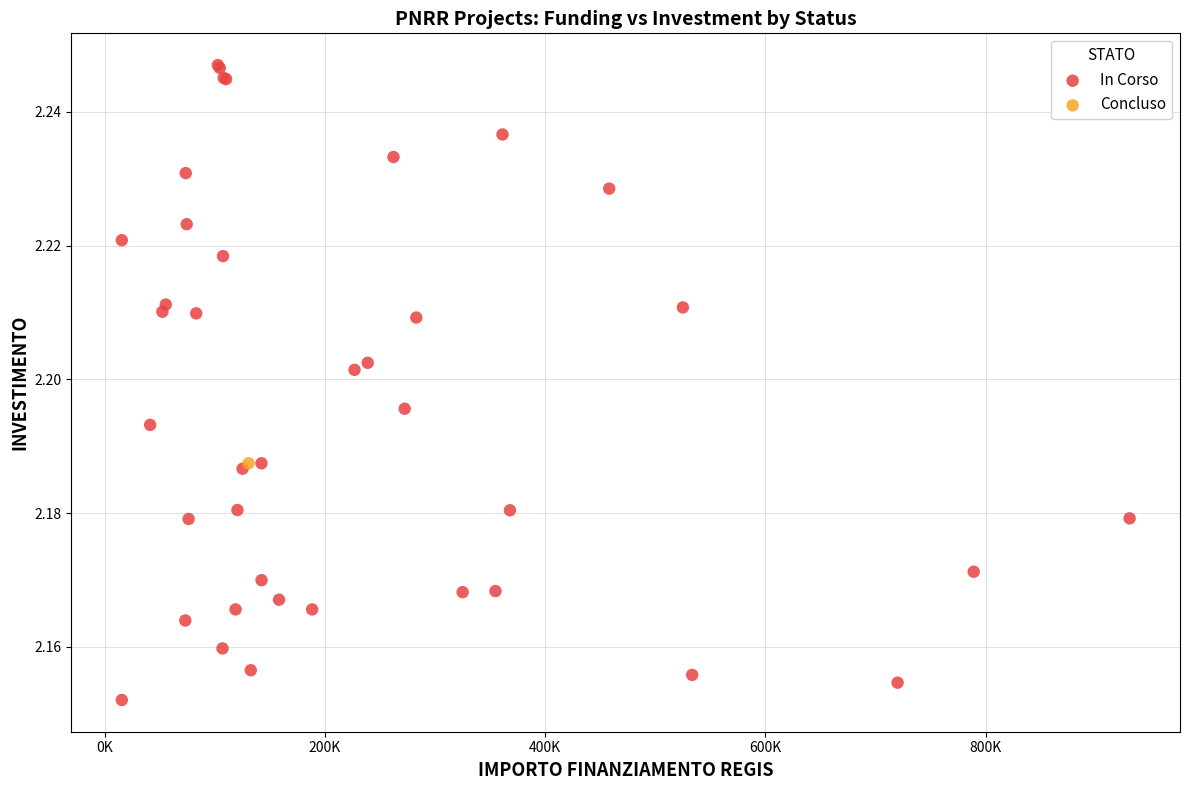

What are all the series names shown in the legend?

In Corso, Concluso